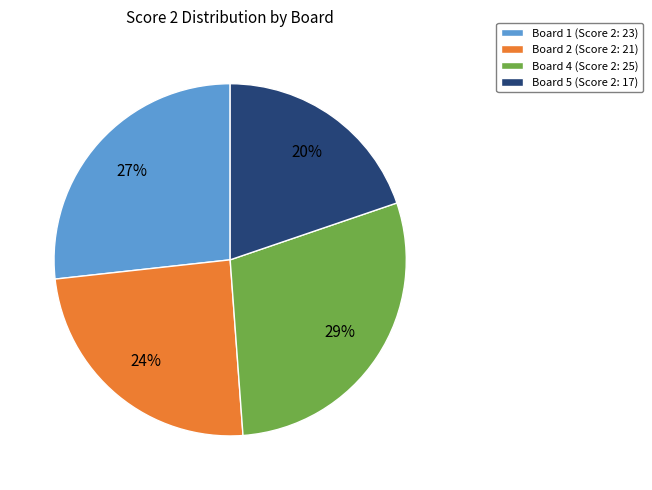

To the nearest percent, what portion does Board 5 (Score 2: 17) represent?

20%